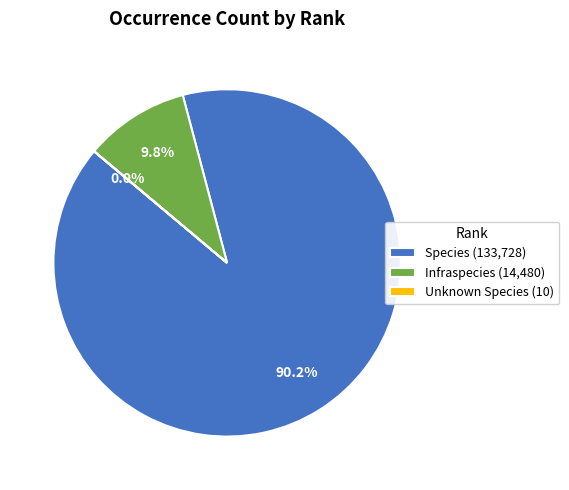

Is there any slice that represents more than half of the pie?

Yes